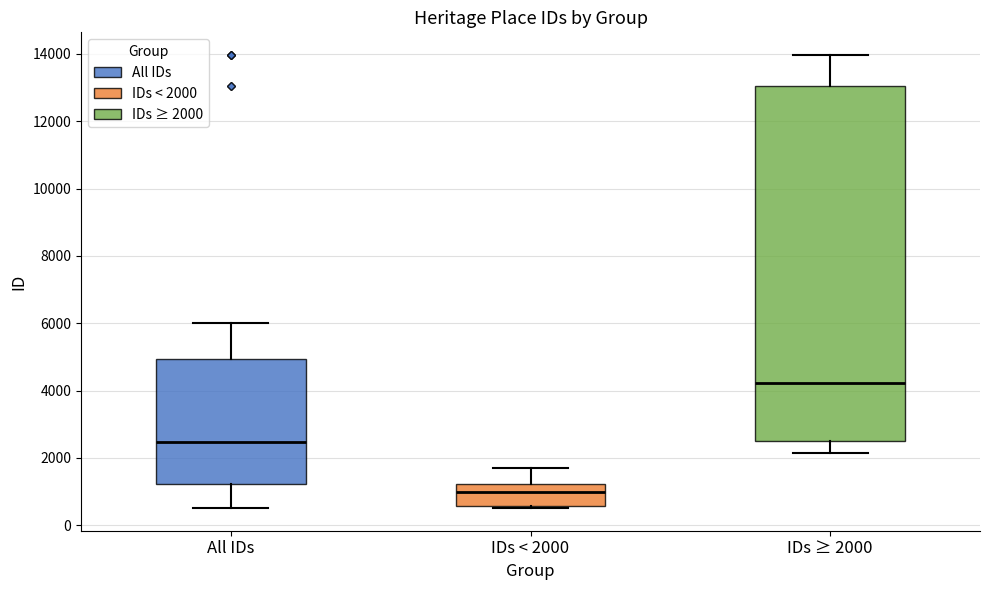

Where does the median line of the box for IDs ≥ 2000 sit on the y-axis? The values are not printed on the chart, so give them approximately, as read against the axis.

4200